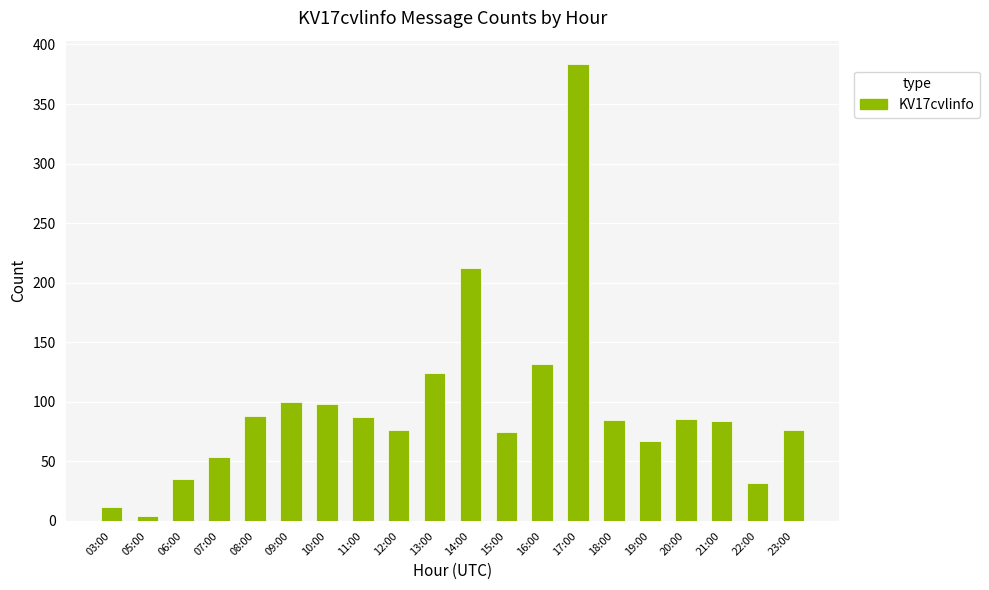

What is the average value?

96